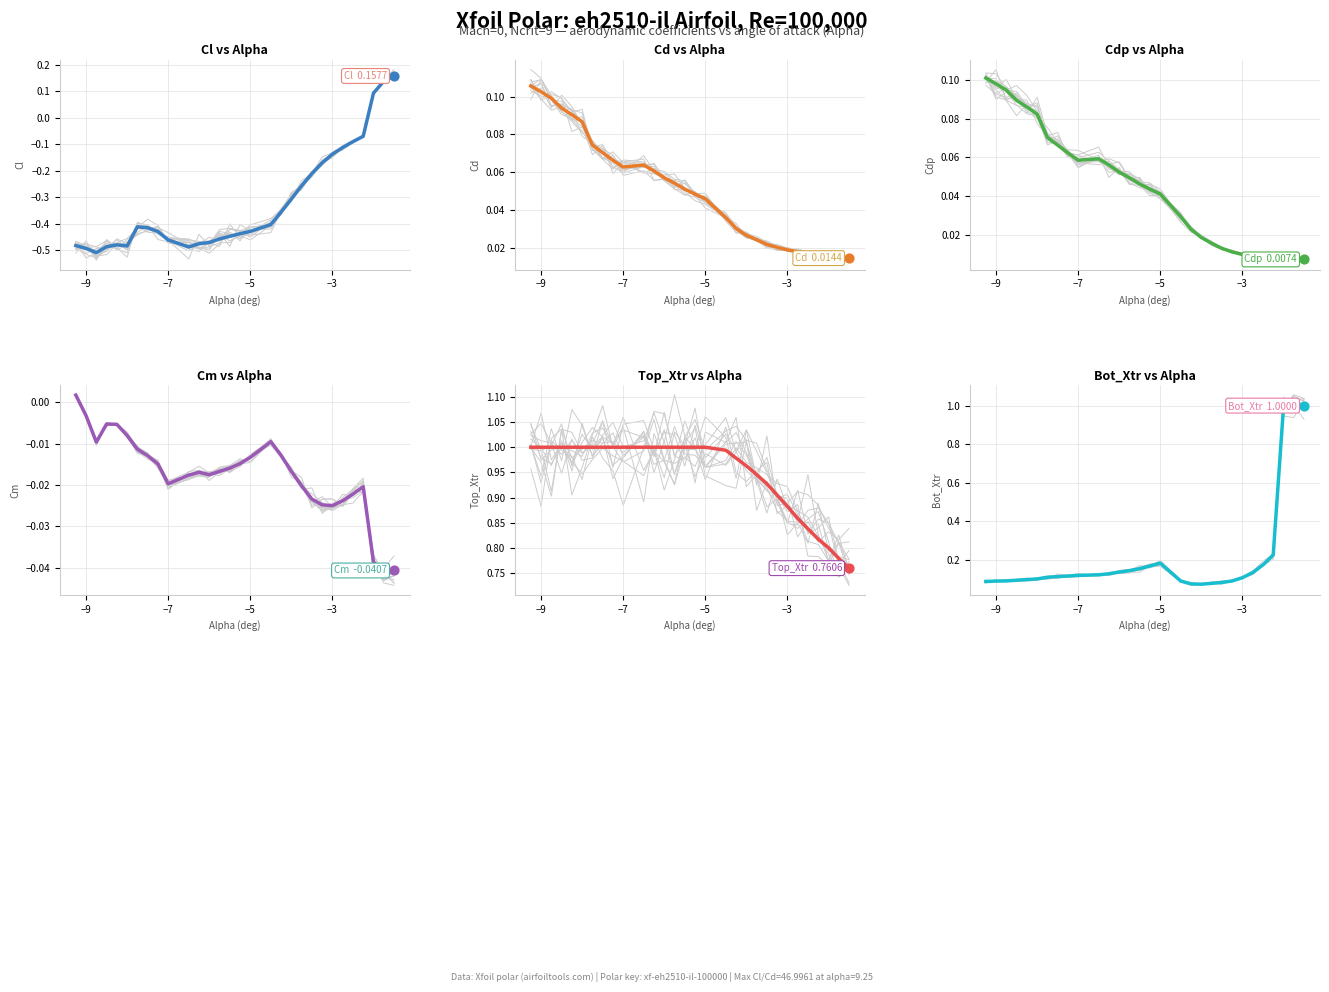

Which series contains the lowest Y value?

Cl